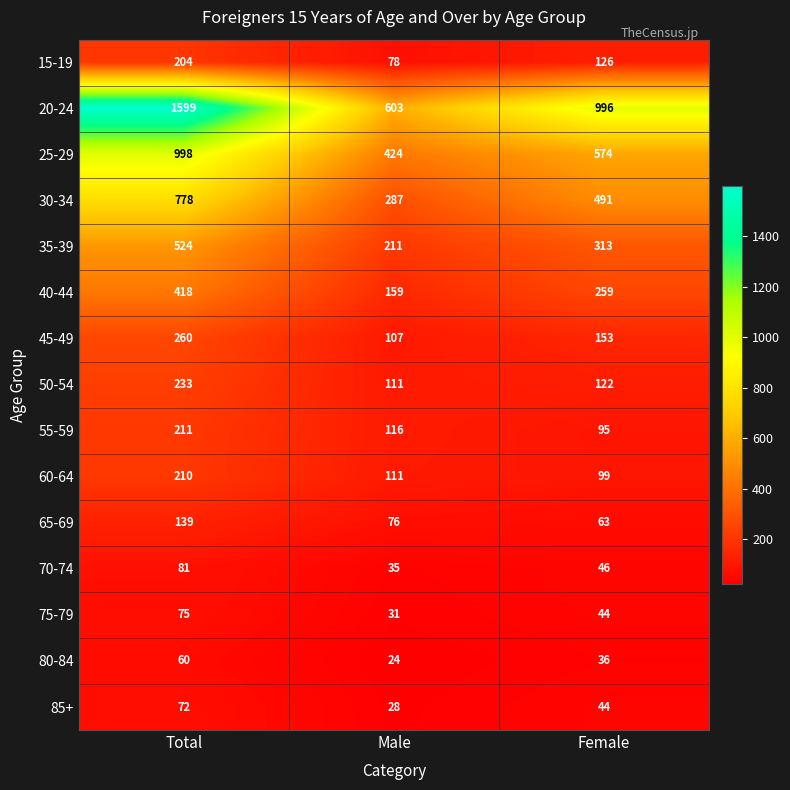

The value of 25-29 at Female is 282. True or false?

False